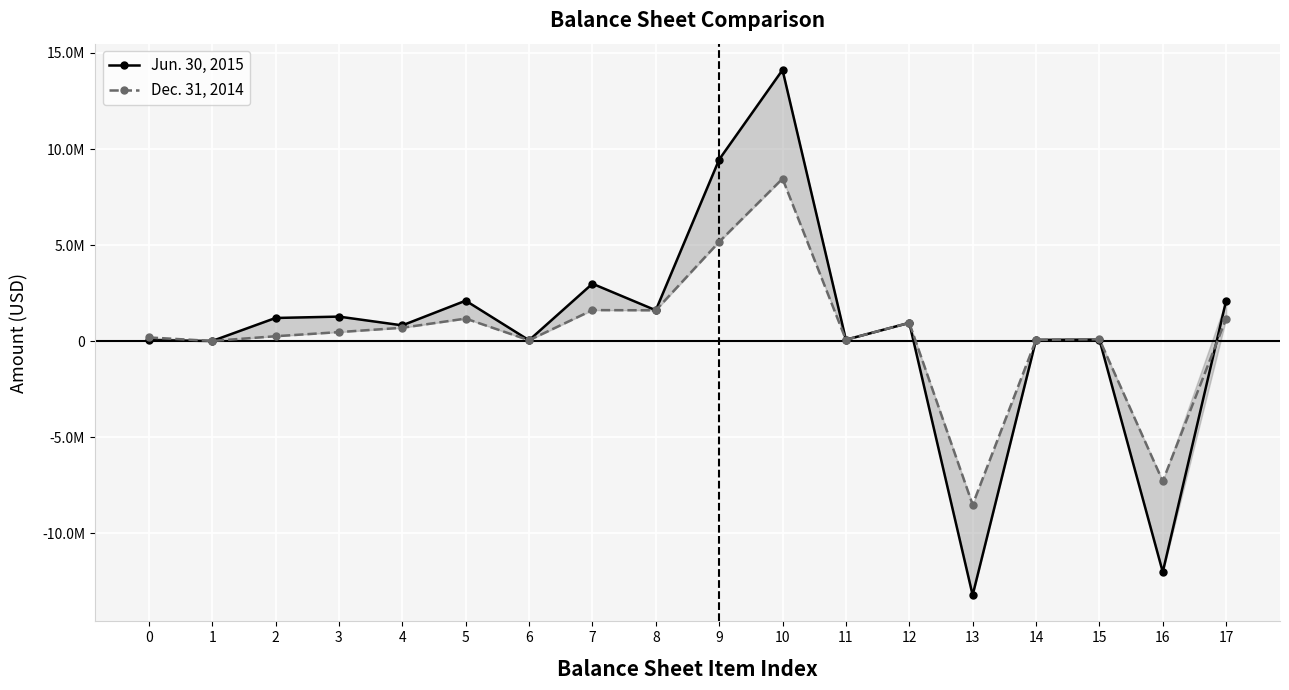

What is the greatest value displayed?

14117362